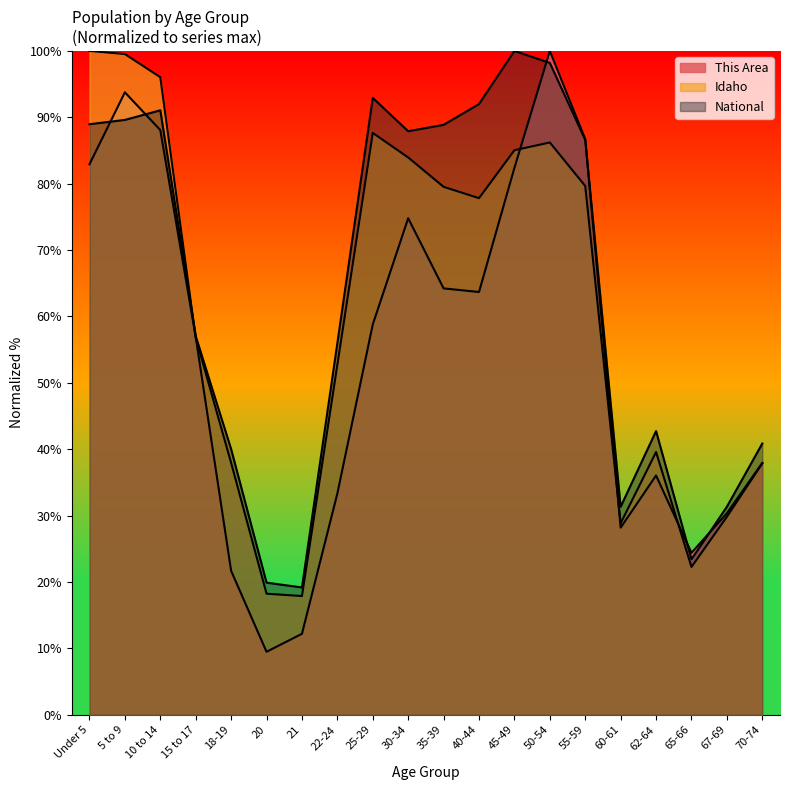

Reading right to left, list all the values displayed in this chart.

This Area: 37.9	30.4	24.4	36.0	28.2	86.7	100.0	82.4	63.7	64.2	74.8	58.8	33.3	12.2	9.5	21.7	56.9	88.1	93.8	82.9
Idaho: 37.9	29.8	22.3	39.6	28.8	79.7	86.2	85.0	77.8	79.5	84.0	87.7	52.7	17.9	18.2	37.9	56.8	96.0	99.5	100.0
National: 40.9	31.3	23.4	42.7	31.3	86.6	98.2	100.0	92.0	88.9	87.9	92.9	56.0	19.2	19.9	40.0	57.0	91.1	89.6	89.0